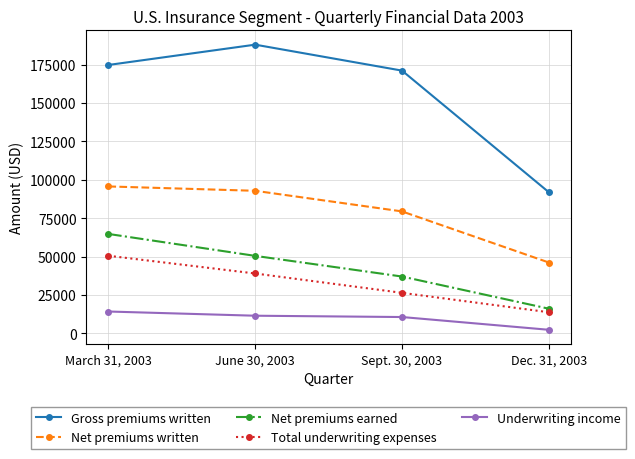

Is the value of Total underwriting expenses at Dec. 31, 2003 greater than the value of Net premiums written at Dec. 31, 2003?

No